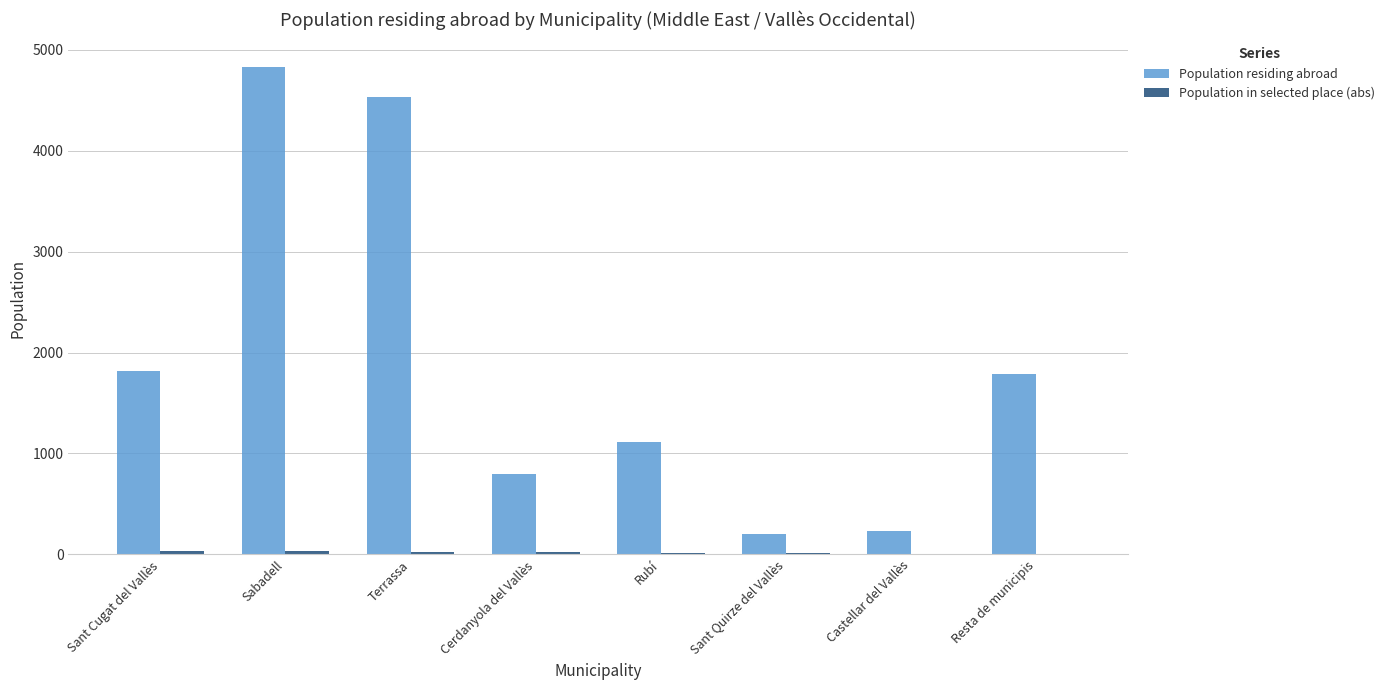

True or false: Population residing abroad has a value of 6710 at Terrassa.

False